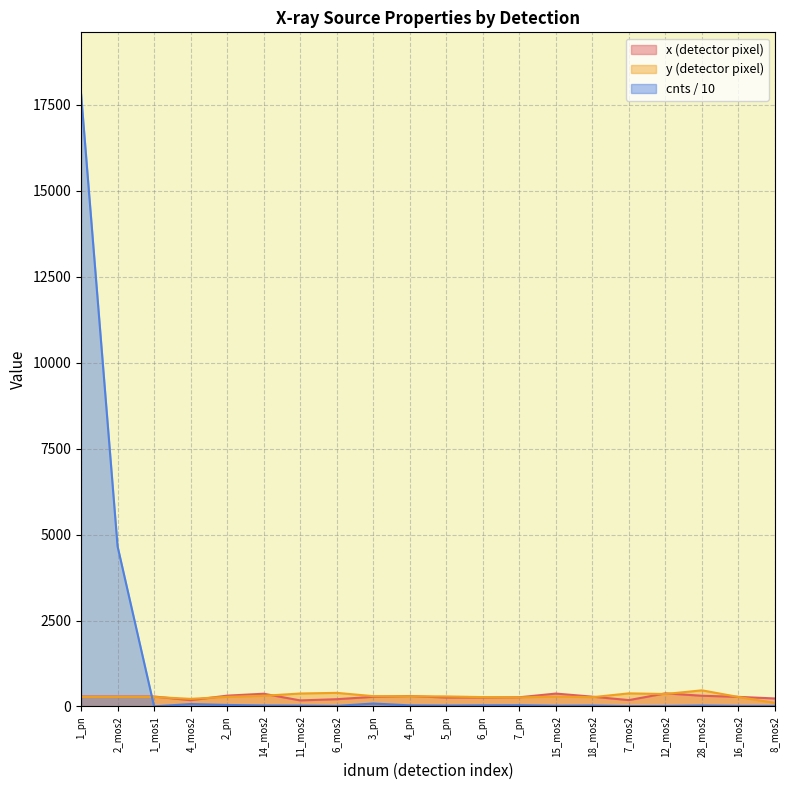

Is the value of cnts at 2_pn greater than the value of y at 2_mos2?

No